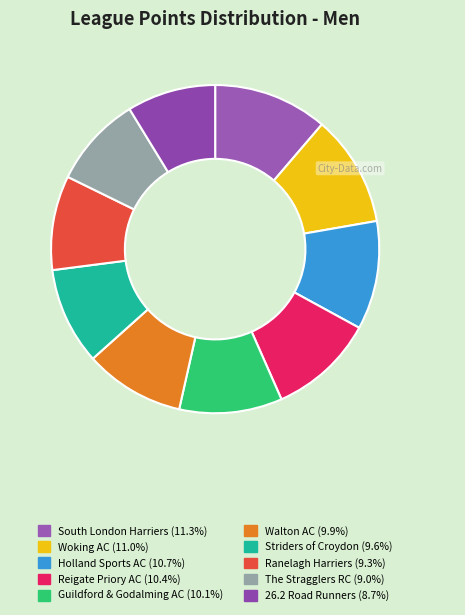

Does South London Harriers represent more than half of the total?

No